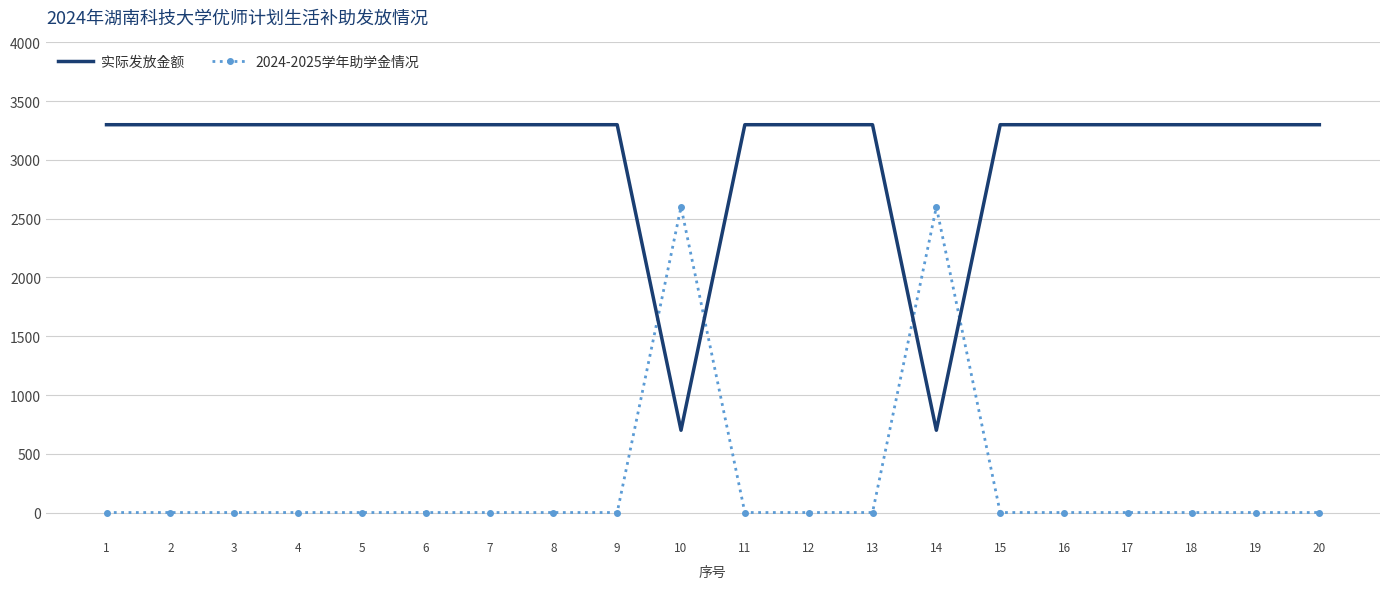

The value of 实际发放金额 at 14 is 1167. True or false?

False